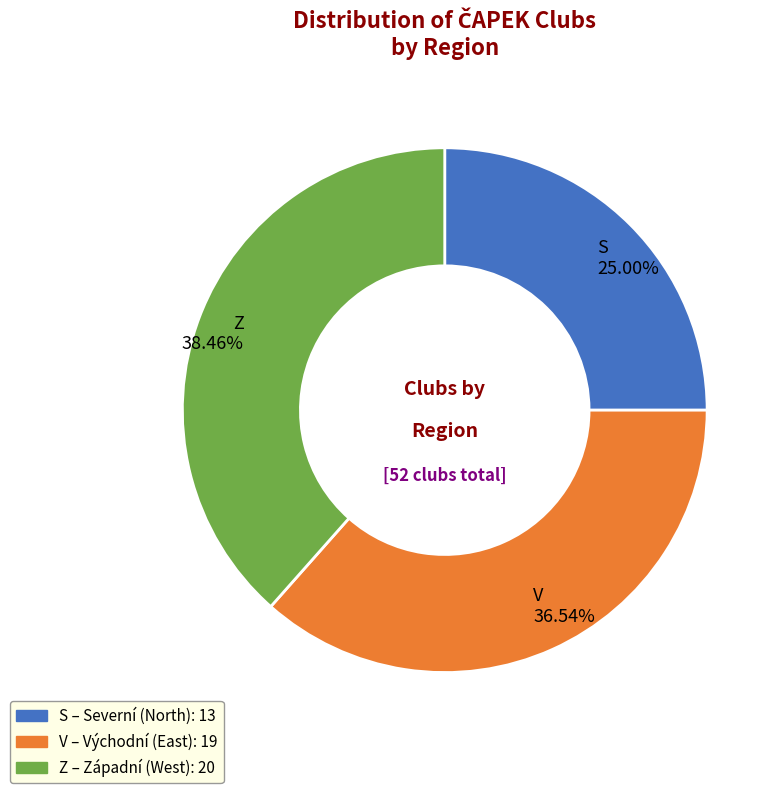

How many segments does this pie chart have?

3